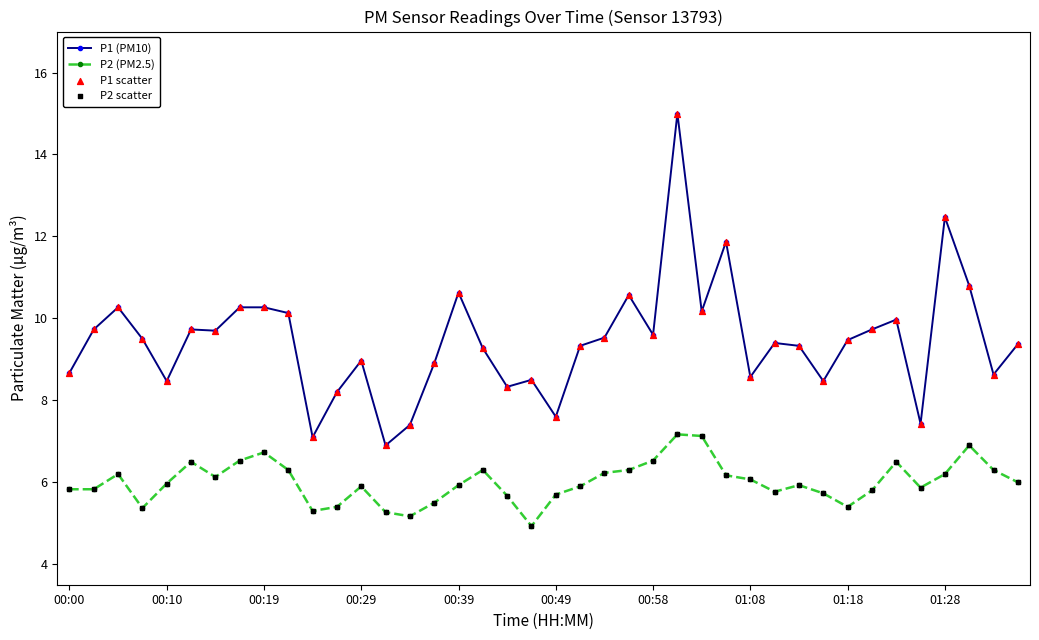

At how many categories does at least one series exceed 12?

2